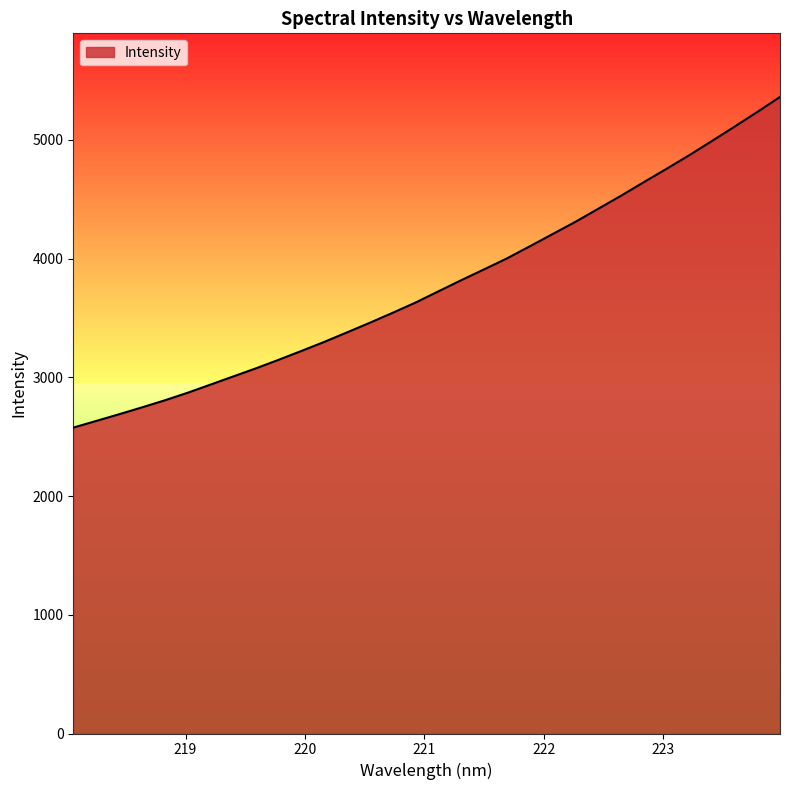

What is the difference between the maximum and minimum values?

2784.9